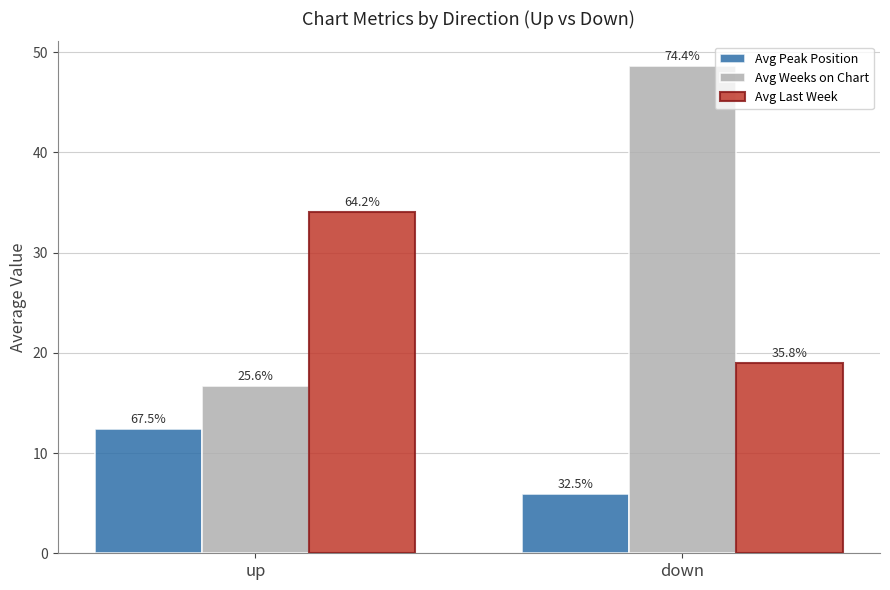

Rank the series by their average value, from lowest to highest.

Avg Peak Position, Avg Last Week, Avg Weeks on Chart